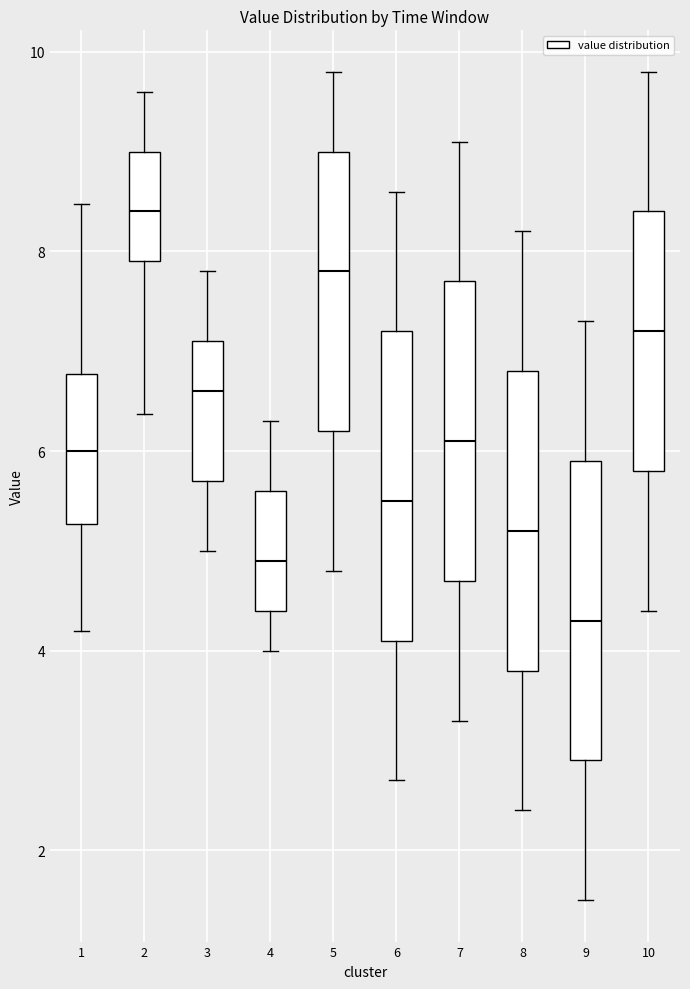

Reading left to right, transcribe this box plot: for each box, give where its median line is, the range the box spans, and where its two whiskers end, as read against the y-axis. The values are not printed on the chart, so give them approximately, as read against the axis.

1: median 6.0, box 5.2 to 6.8, whiskers 4.2 to 8.4
2: median 8.4, box 8.0 to 9.0, whiskers 6.4 to 9.6
3: median 6.6, box 5.8 to 7.2, whiskers 5.0 to 7.8
4: median 5.0, box 4.4 to 5.6, whiskers 4.0 to 6.4
5: median 7.8, box 6.2 to 9.0, whiskers 4.8 to 9.8
6: median 5.6, box 4.2 to 7.2, whiskers 2.8 to 8.6
7: median 6.2, box 4.8 to 7.8, whiskers 3.4 to 9.2
8: median 5.2, box 3.8 to 6.8, whiskers 2.4 to 8.2
9: median 4.4, box 3.0 to 6.0, whiskers 1.6 to 7.4
10: median 7.2, box 5.8 to 8.4, whiskers 4.4 to 9.8